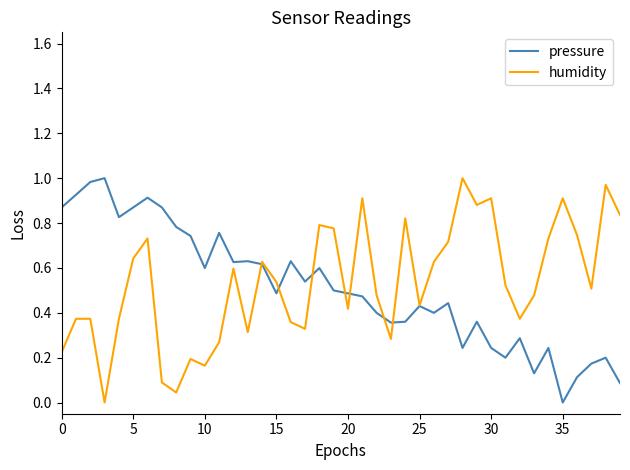

Reading right to left, extract all data points from this chart.

pressure: 0.1	0.2	0.2	0.1	0.0	0.2	0.1	0.3	0.2	0.2	0.4	0.2	0.4	0.4	0.4	0.4	0.4	0.4	0.5	0.5	0.5	0.6	0.5	0.6	0.5	0.6	0.6	0.6	0.8	0.6	0.7	0.8	0.9	0.9	0.9	0.8	1.0	1.0	0.9	0.9
humidity: 0.8	1.0	0.5	0.7	0.9	0.7	0.5	0.4	0.5	0.9	0.9	1.0	0.7	0.6	0.4	0.8	0.3	0.5	0.9	0.4	0.8	0.8	0.3	0.4	0.5	0.6	0.3	0.6	0.3	0.2	0.2	0.0	0.1	0.7	0.6	0.4	0.0	0.4	0.4	0.2